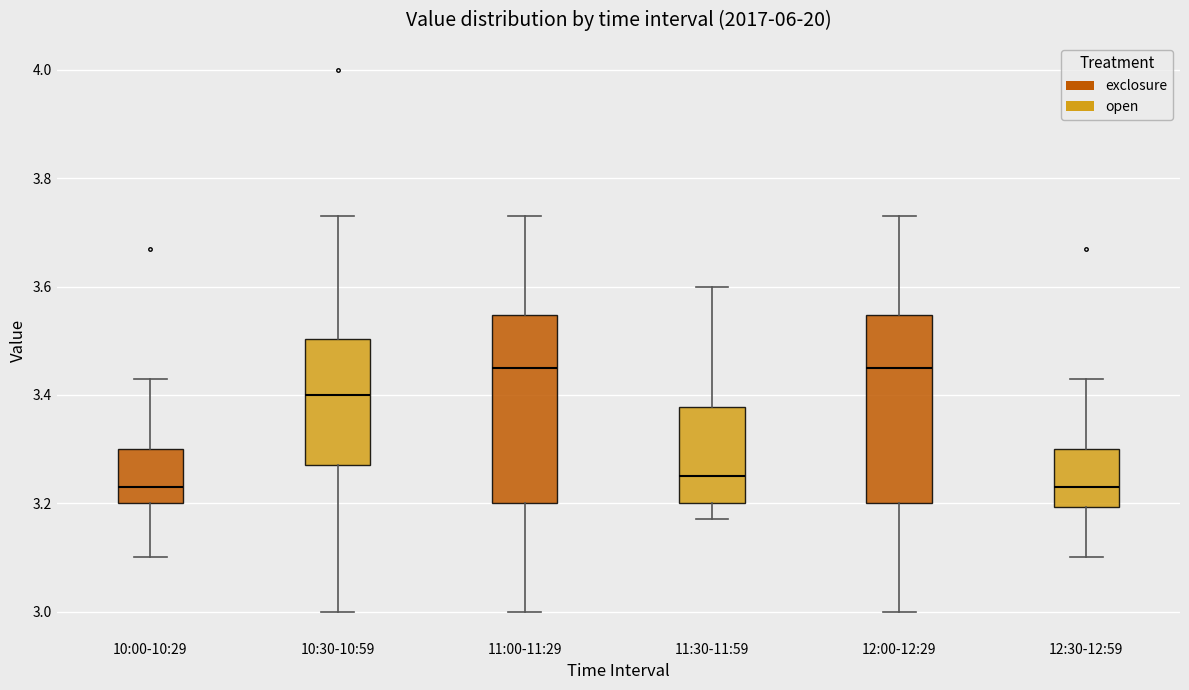

Where is the upper edge of the box for 10:30-10:59 on the y-axis? The values are not printed on the chart, so give them approximately, as read against the axis.

3.50